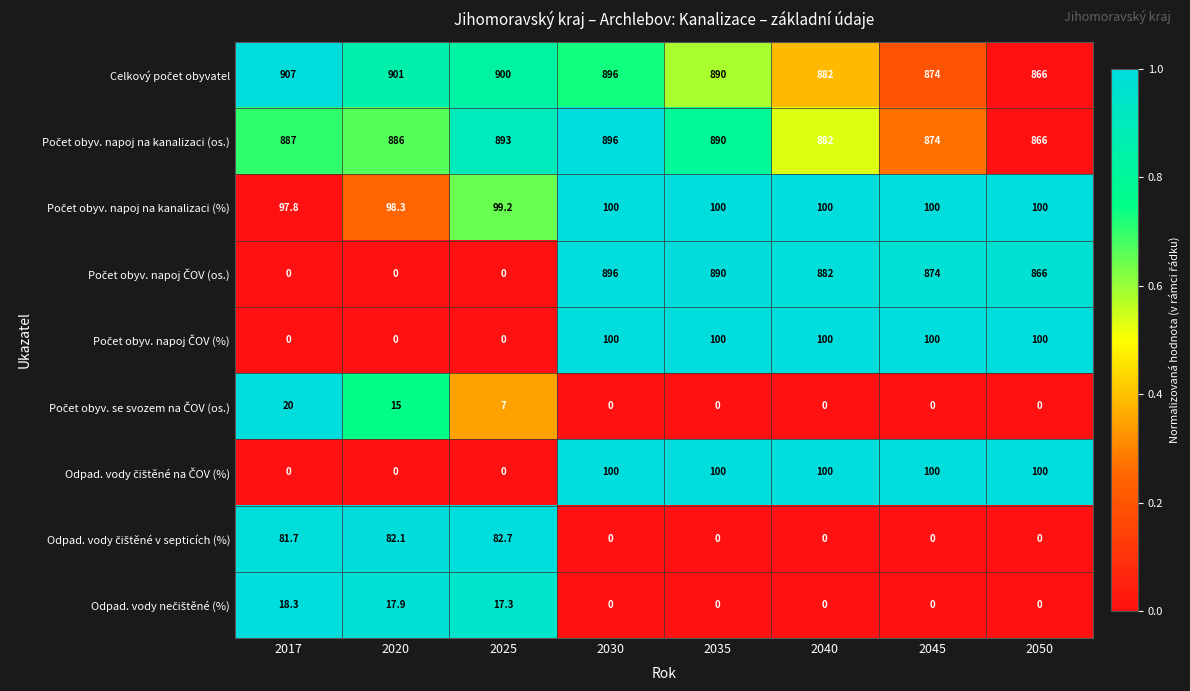

What is the total value across all series at 2035?

2970.0